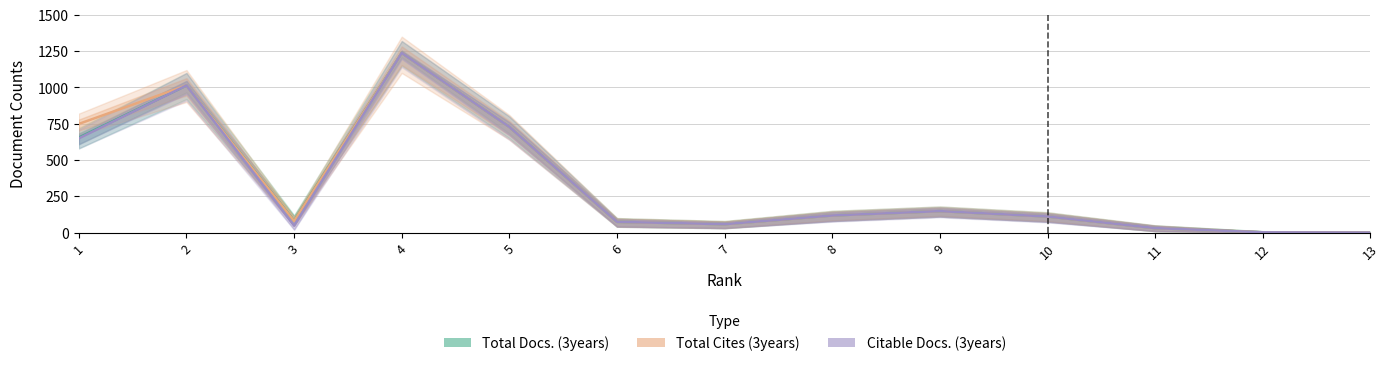

True or false: Total Cites (3years) and Total Docs. (3years) intersect in this chart.

False